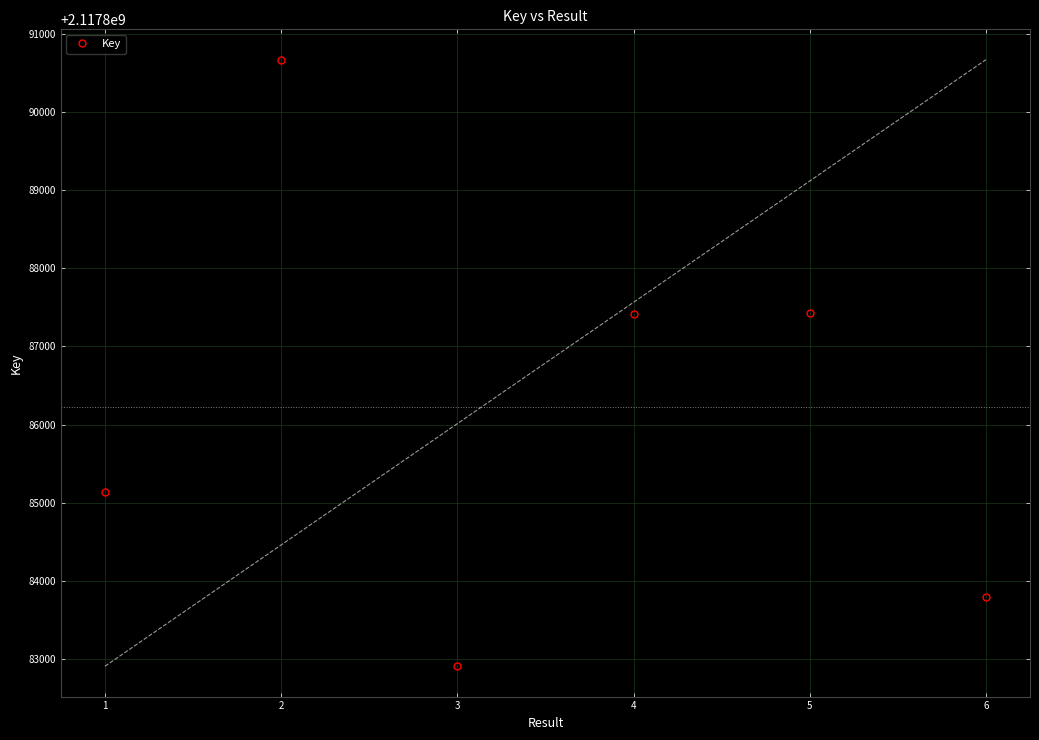

At which category does Key reach its first local peak?

2